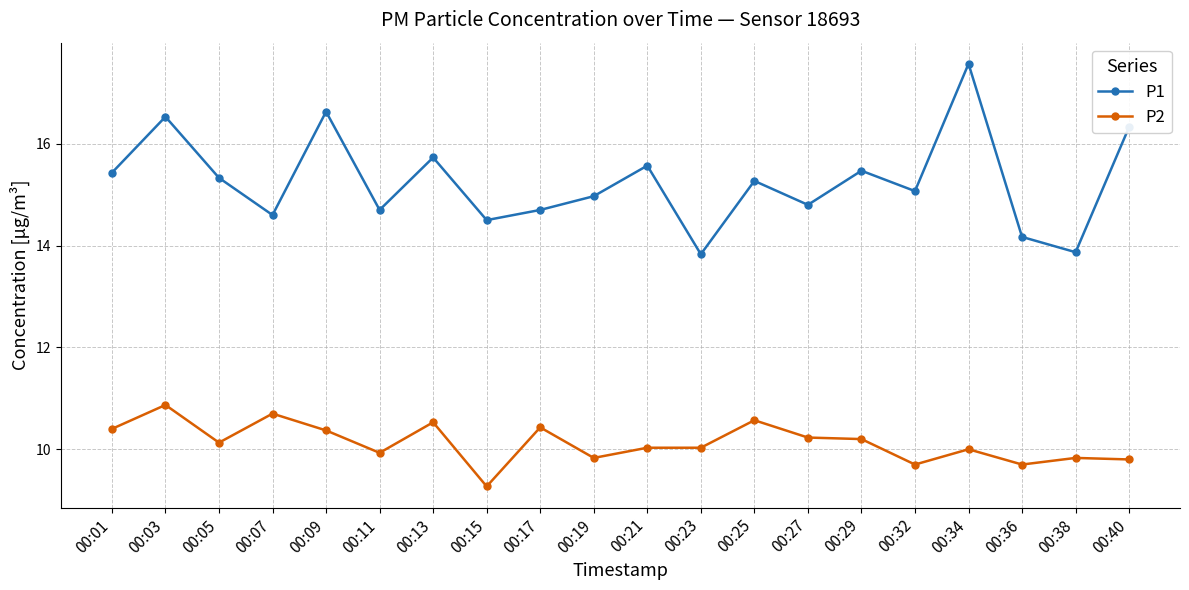

The P2 series shows 9.9 at 00:11. True or false?

True